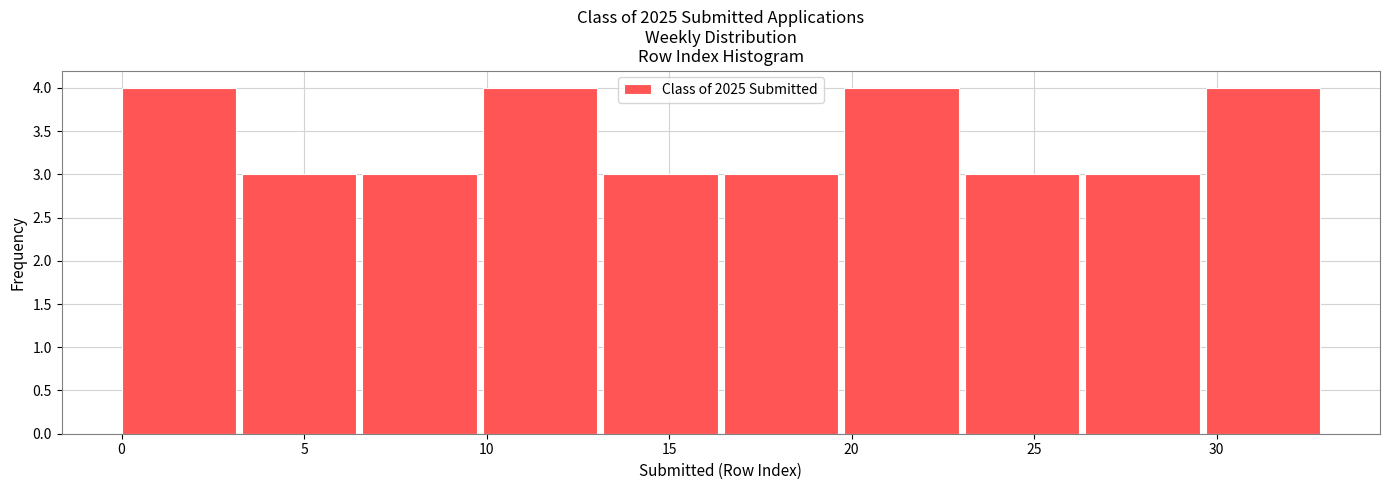

How tall is the bar that spans 3.3 to 6.6 on the x-axis? Neither the bar edges nor the heights are printed on the chart, so give them approximately, as read against the axes.

3